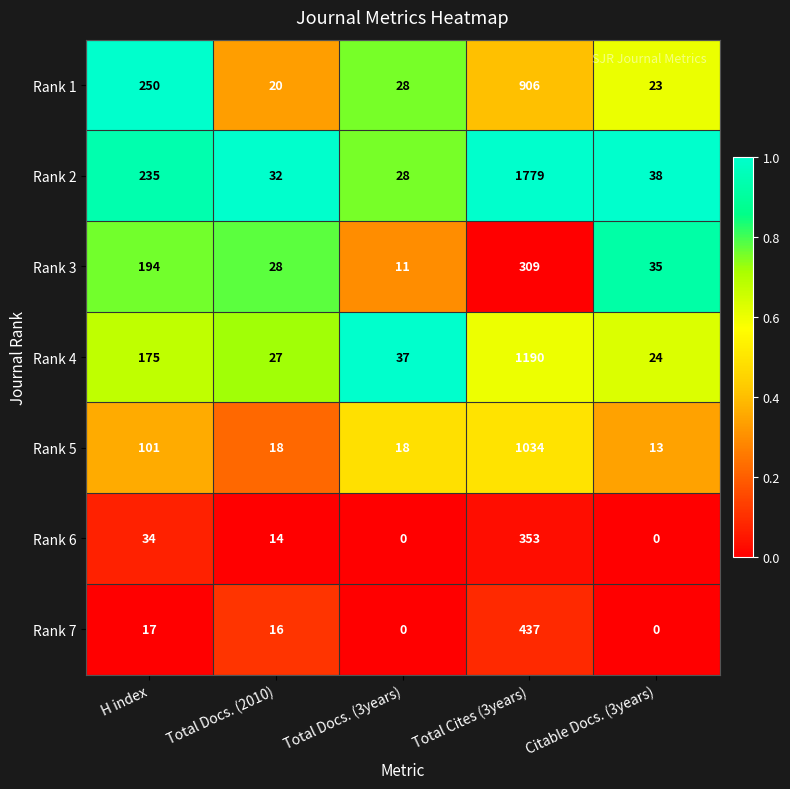

What is the difference between the maximum and second lowest values in the Rank 7 series?

437